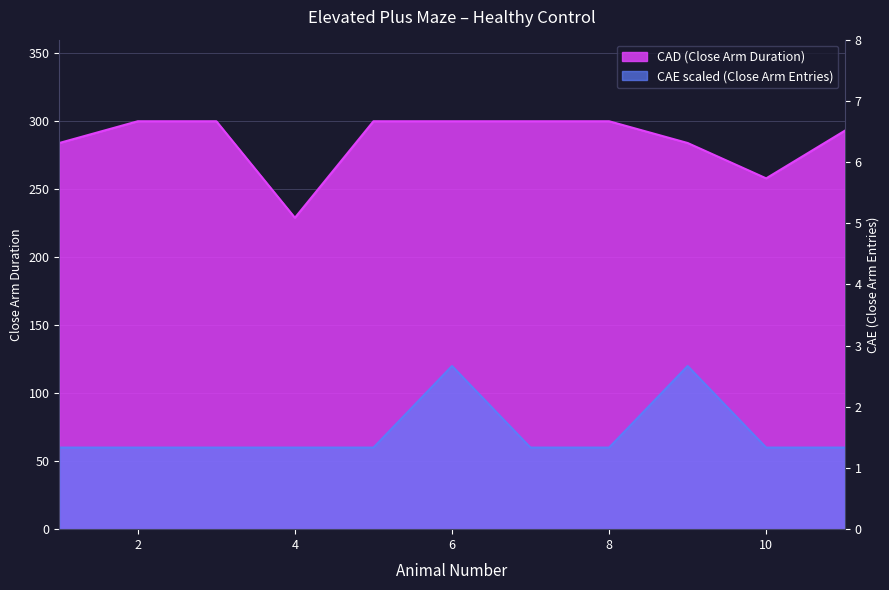

Rank the series at 5 from lowest to highest value.

CAE, CAD